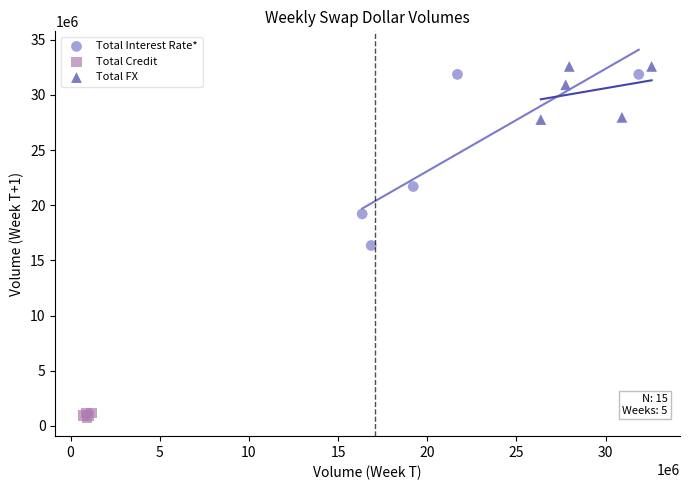

Which series reaches the minimum Y coordinate?

Total Credit